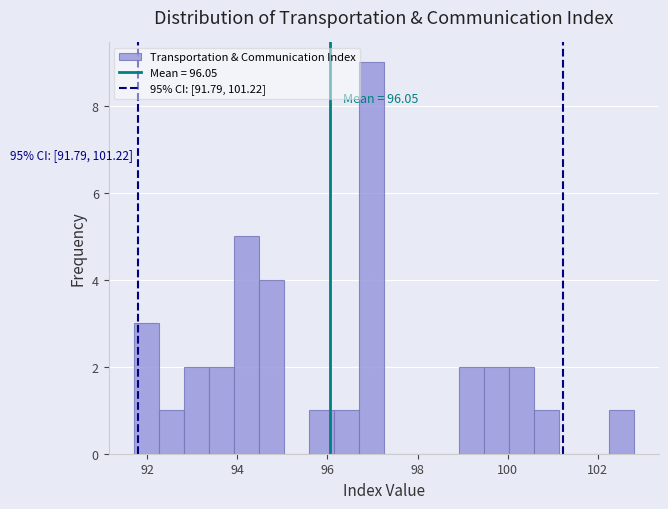

Around what value on the x-axis is the tallest bar? Give the approximate position of its centre, as read against the axis.

97.0